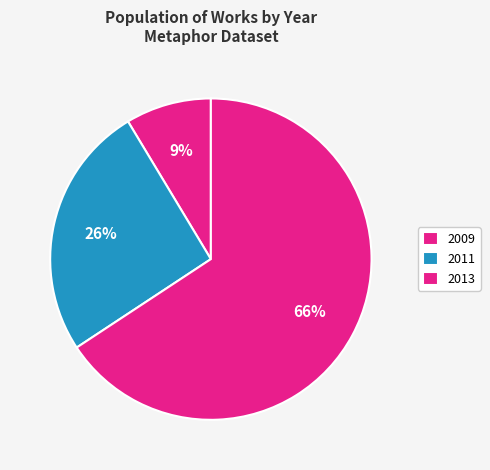

Which category has the biggest portion of the pie?

2013